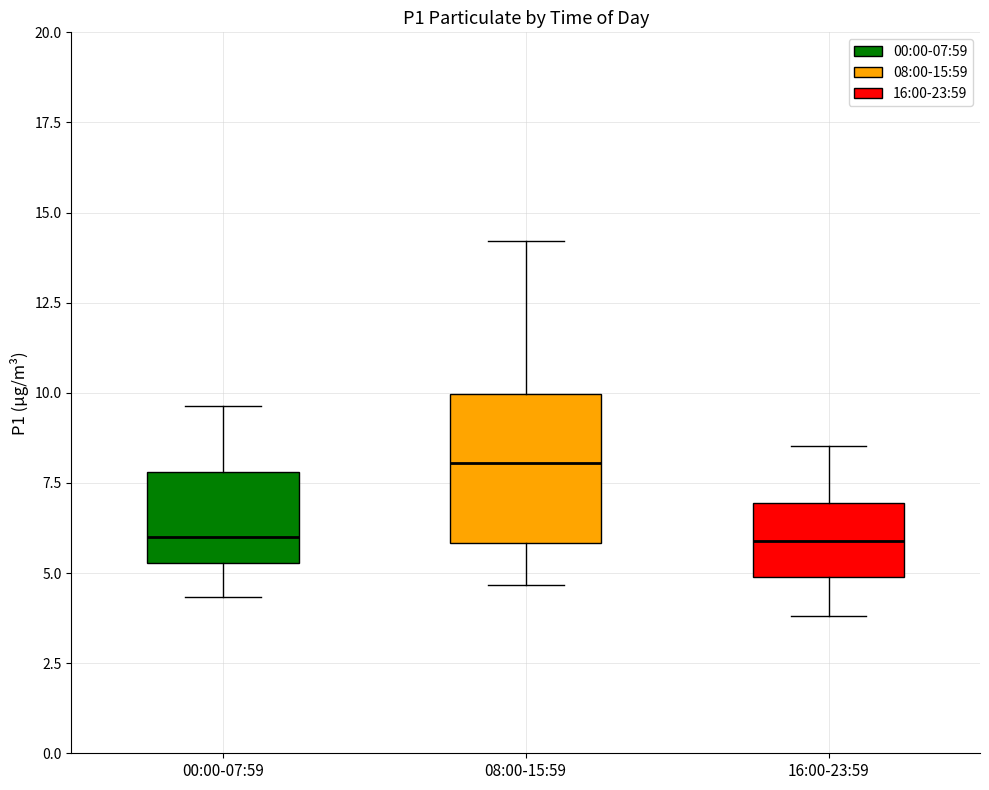

Reading left to right, transcribe this box plot: for each box, give where its median line is, the range the box spans, and where its two whiskers end, as read against the y-axis. The values are not printed on the chart, so give them approximately, as read against the axis.

00:00-07:59: median 6.0, box 5.5 to 8.0, whiskers 4.5 to 9.5
08:00-15:59: median 8.0, box 6.0 to 10.0, whiskers 4.5 to 14.0
16:00-23:59: median 6.0, box 5.0 to 7.0, whiskers 4.0 to 8.5